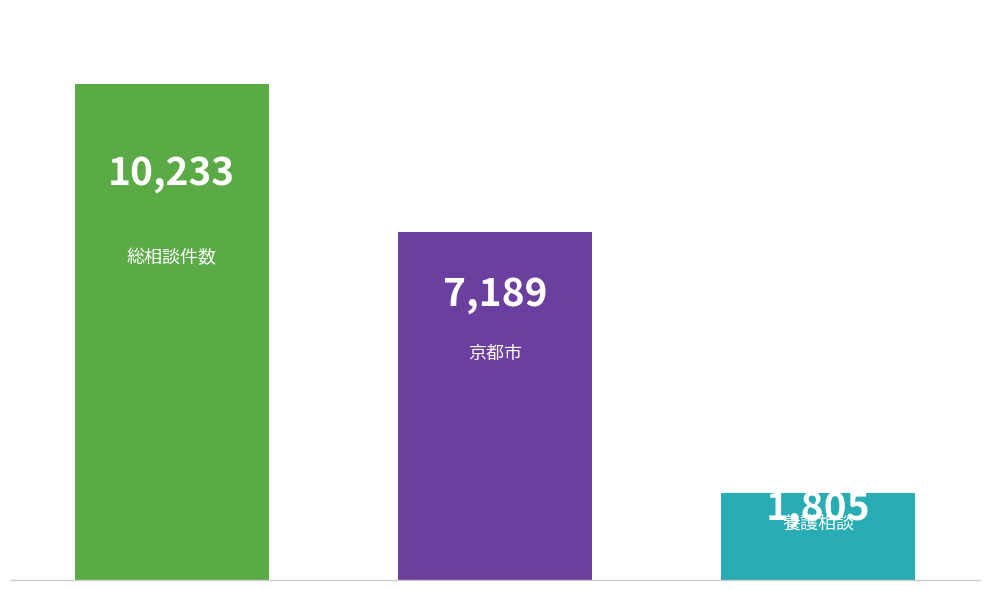

What is the value of the 1st bar from the left?

10233